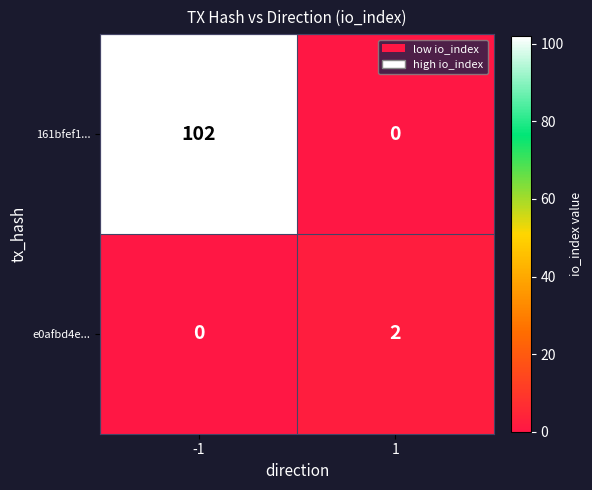

Reading right to left, what are all the values shown in this chart?

161bfef1...: 1=0	-1=102
e0afbd4e...: 1=2	-1=0